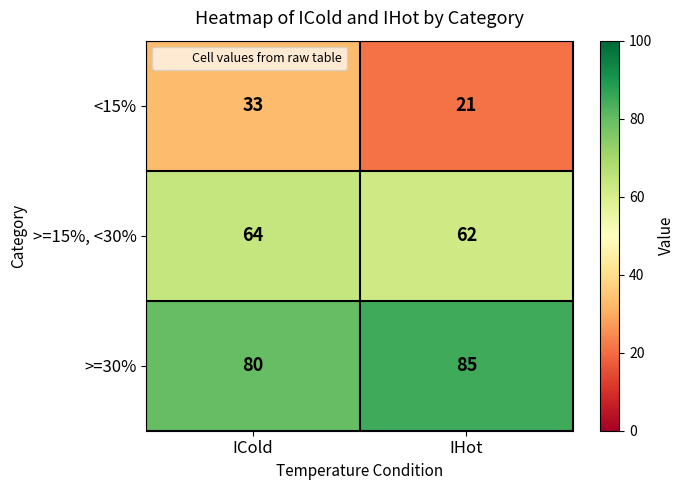

Is it true that >=30% equals 85 at IHot?

True